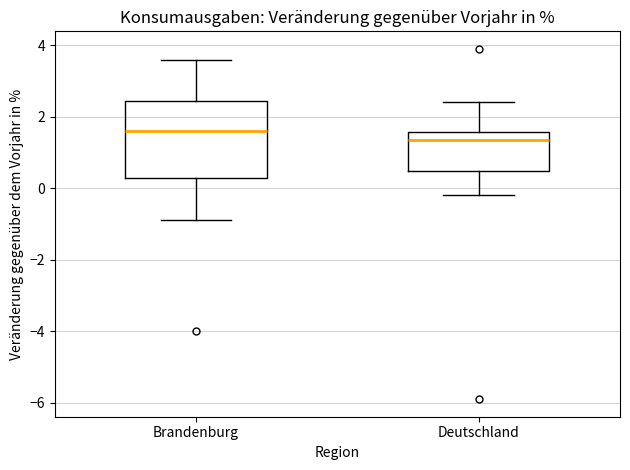

Which box's median line is the highest?

Brandenburg